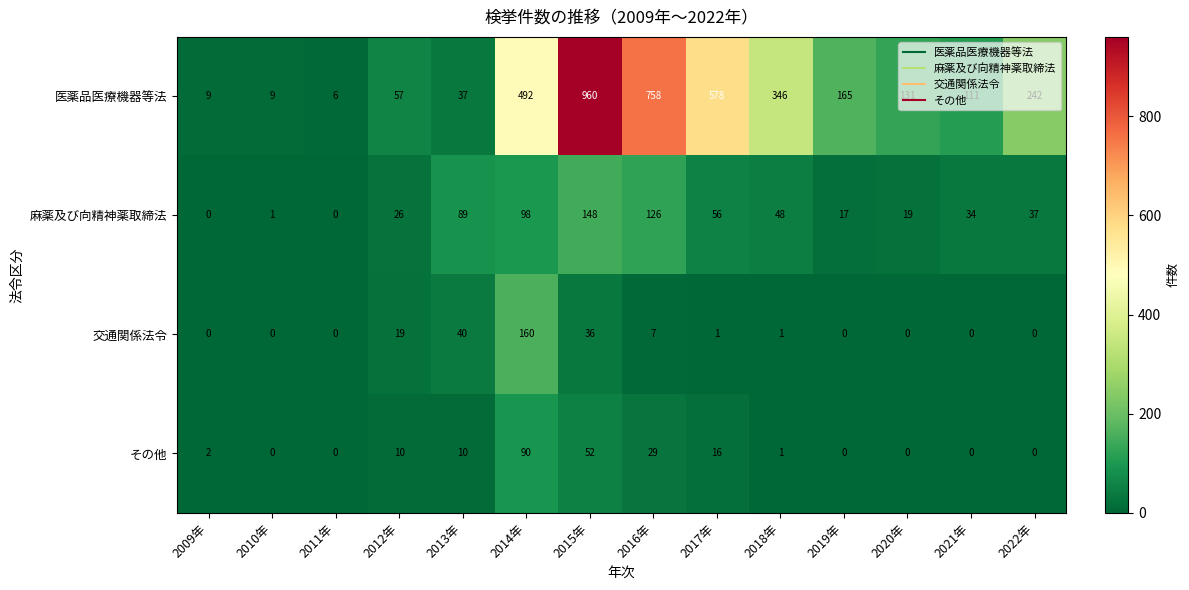

Where is 交通関係法令 nearest to the value 80?

2013年